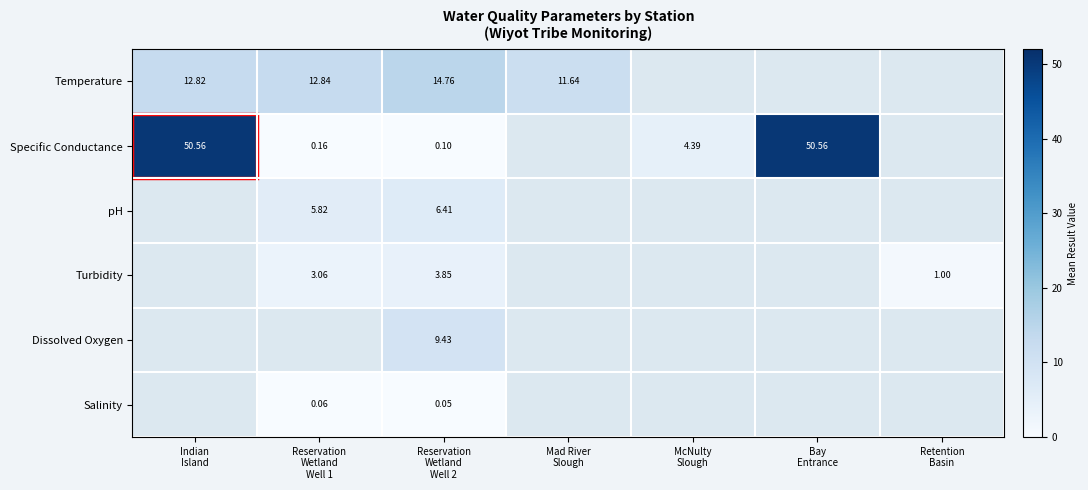

What is the smallest value displayed?

0.1